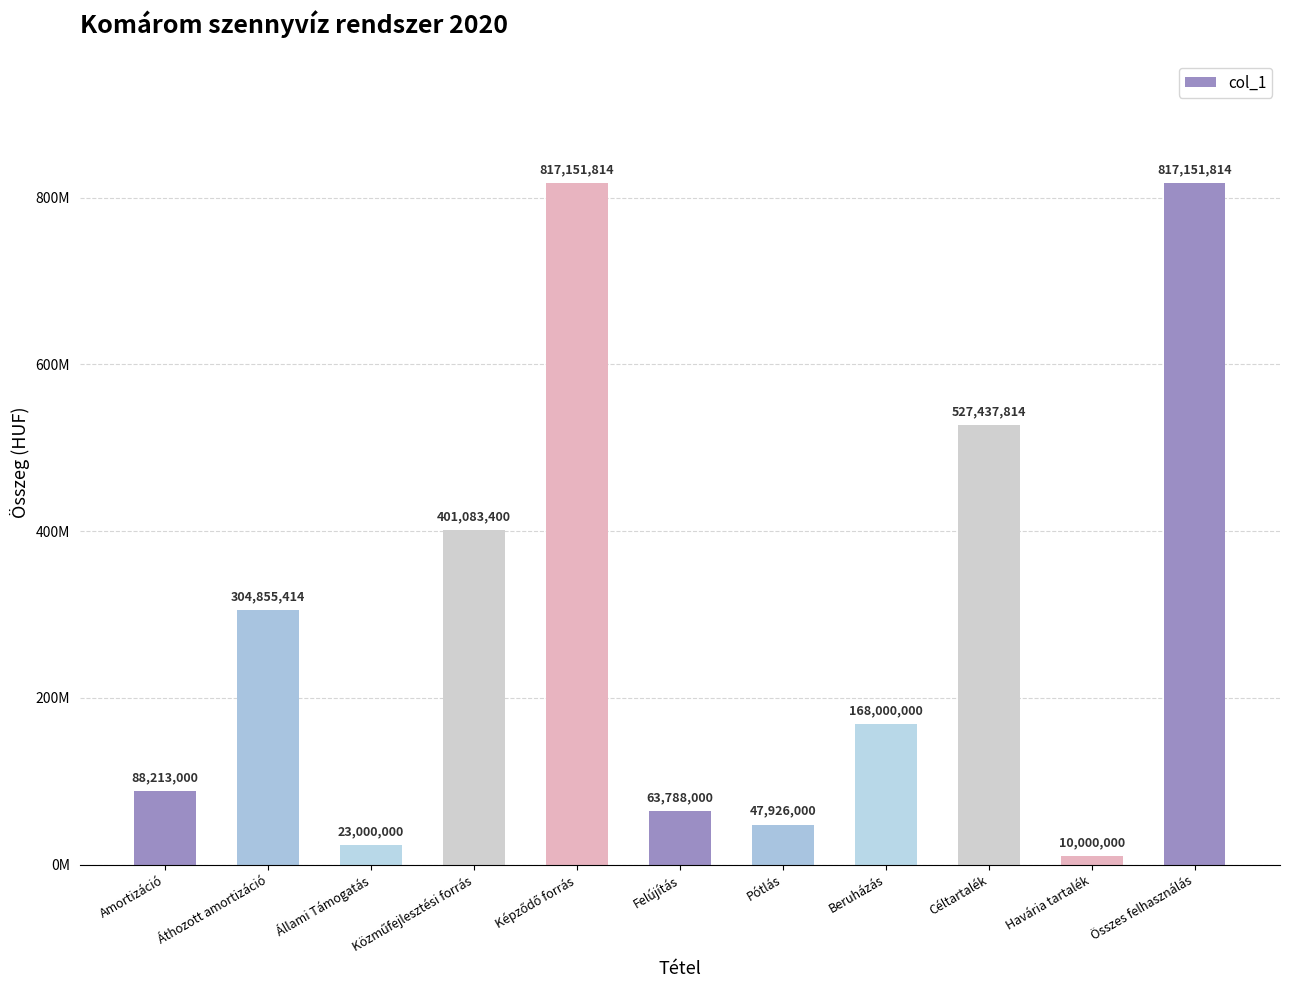

Reading right to left, what are all the values shown in this chart?

Összes felhasználás=817151814	Havária tartalék=10000000	Céltartalék=527437814	Beruházás=168000000	Pótlás=47926000	Felújítás=63788000	Képződő forrás=817151814	Közműfejlesztési forrás=401083400	Állami Támogatás=23000000	Áthozott amortizáció=304855414	Amortizáció=88213000